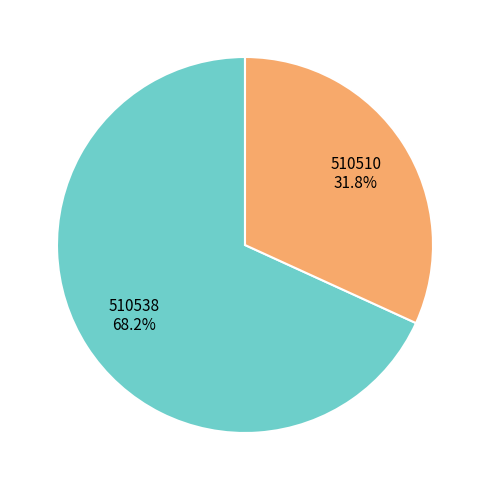

Which category accounts for the majority?

510538